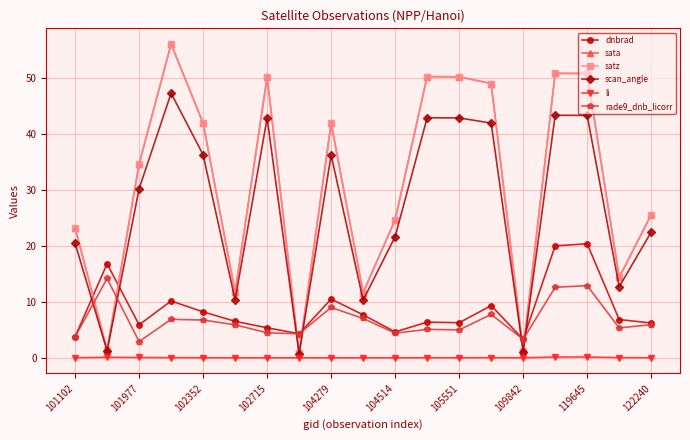

Is this an area chart (filled region under the line)?

No